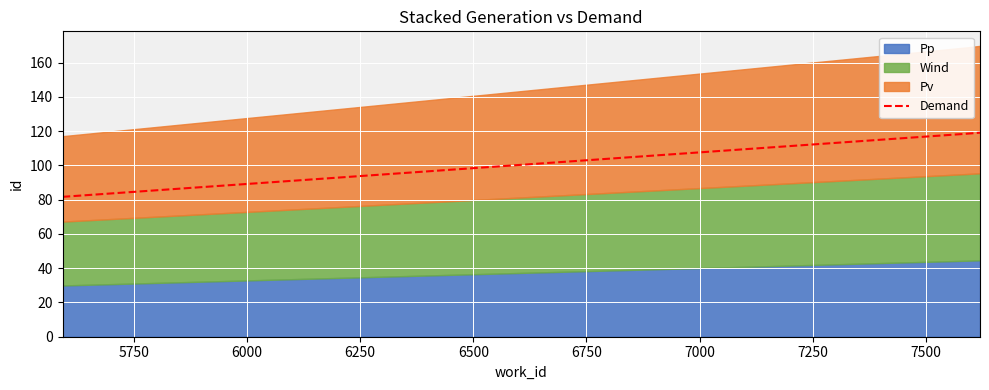

What is the lowest value of the Demand series?

81.6